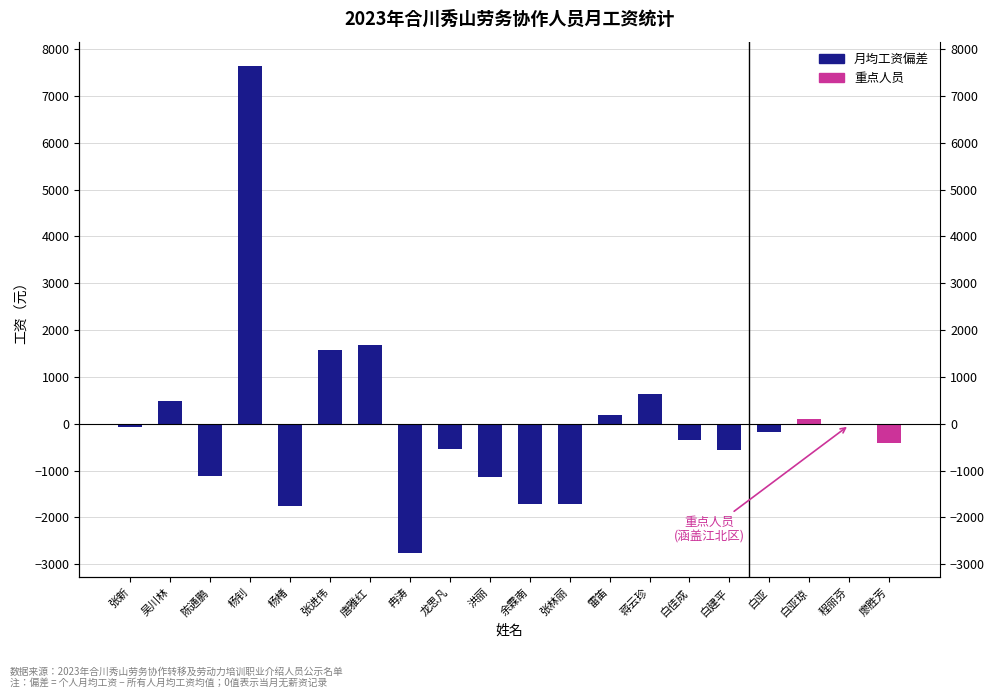

What is the ratio of the value at 白亚琼 to the value at 唐雅红?

0.1